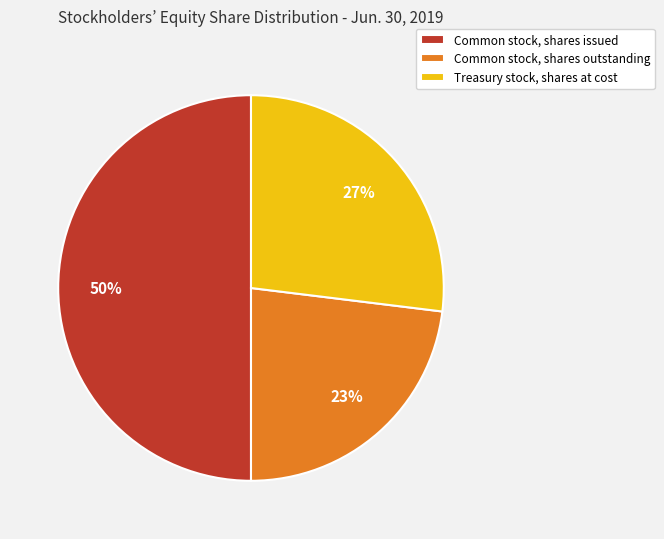

Which category has the biggest portion of the pie?

Common stock, shares issued